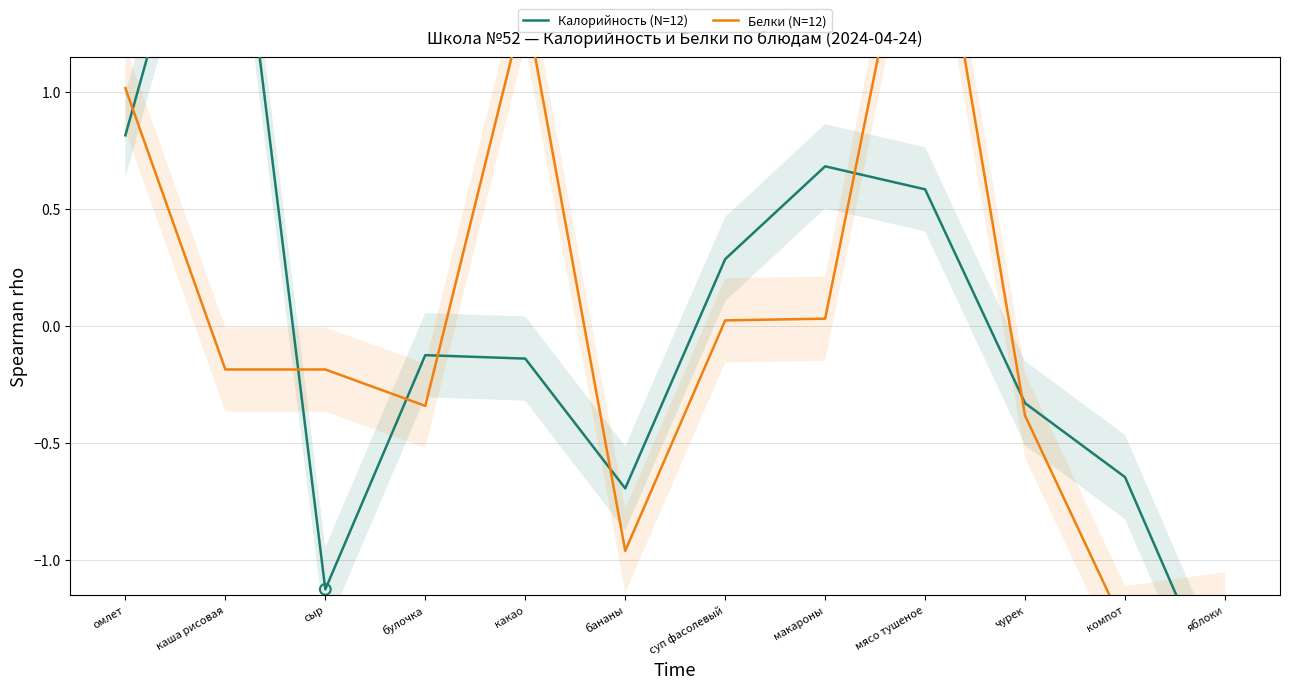

Which series has the largest total across all categories?

Белки (N=12)